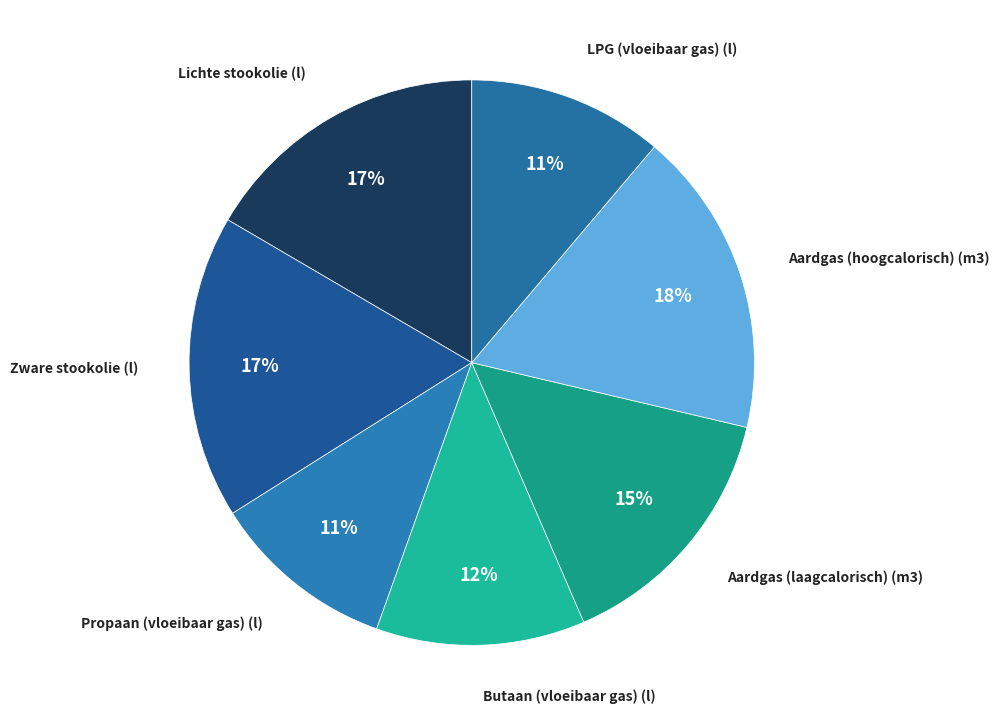

Count the number of slices in the pie.

7